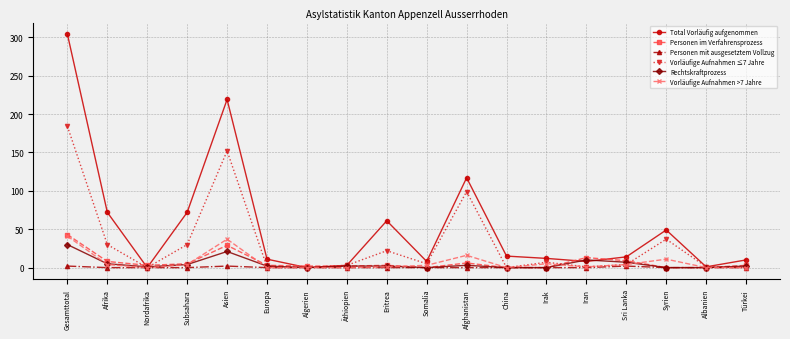

What is the difference between the second highest and second lowest values in the Rechtskraftprozess series?

21